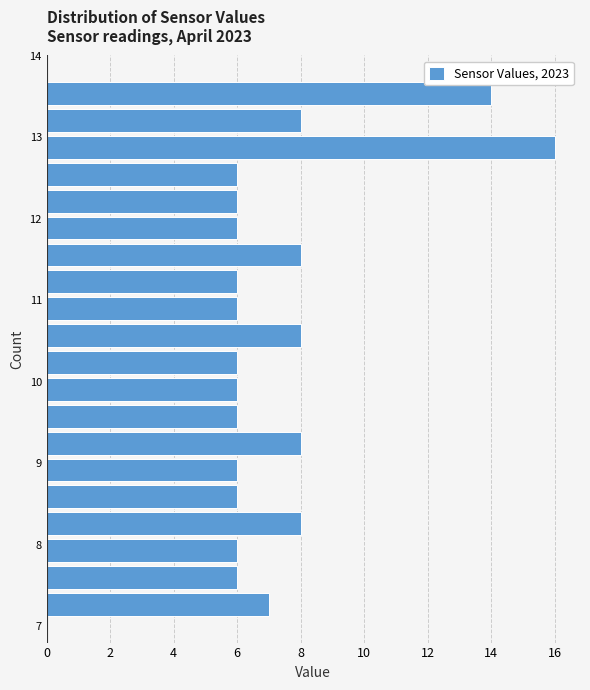

Around what value on the y-axis is the longest bar? Give the approximate position of its centre, as read against the axis.

12.9